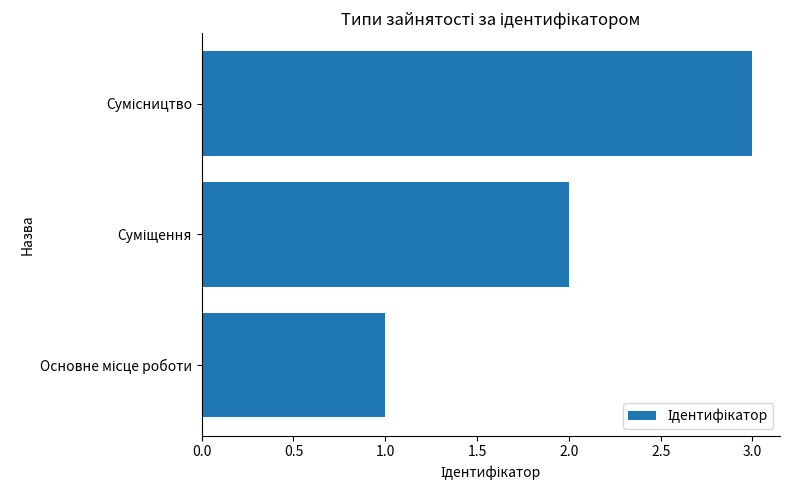

Does the chart contain any negative values?

No